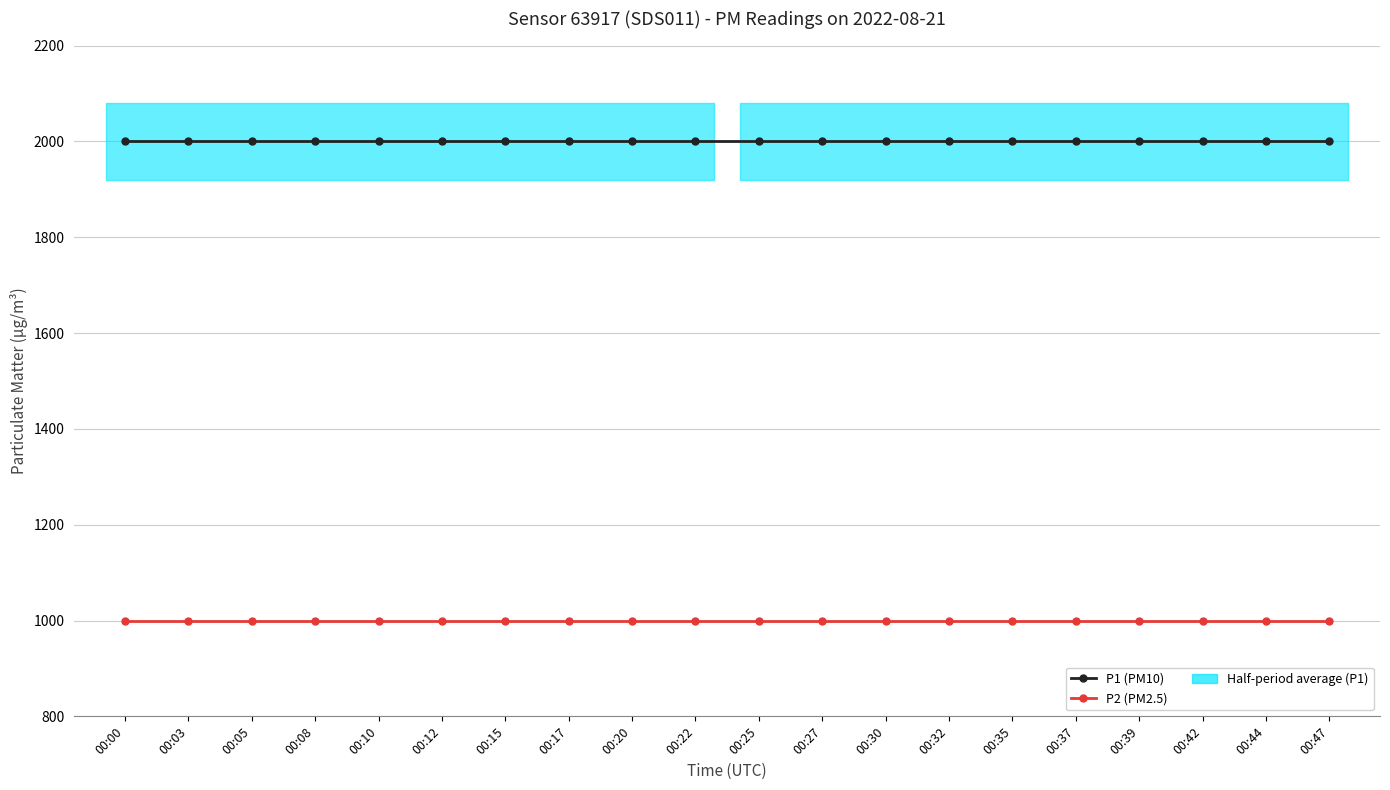

What is the value of the P2 (PM2.5) point at the 11th from the left?

999.9